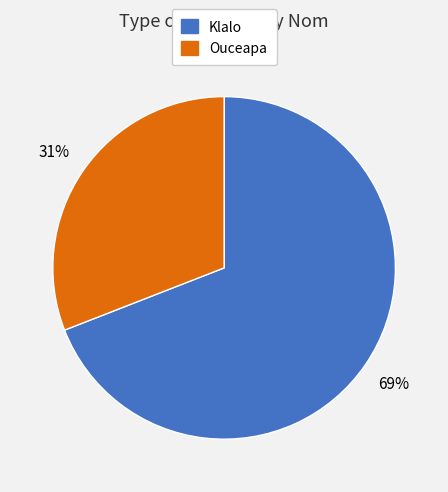

Count the number of slices in the pie.

2